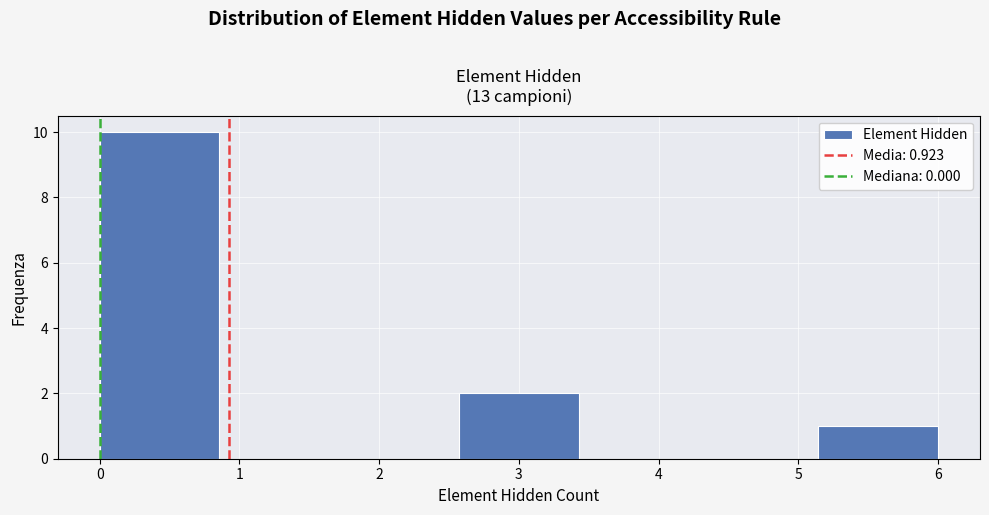

Which range on the x-axis has the tallest bar?

0.0 to 0.9